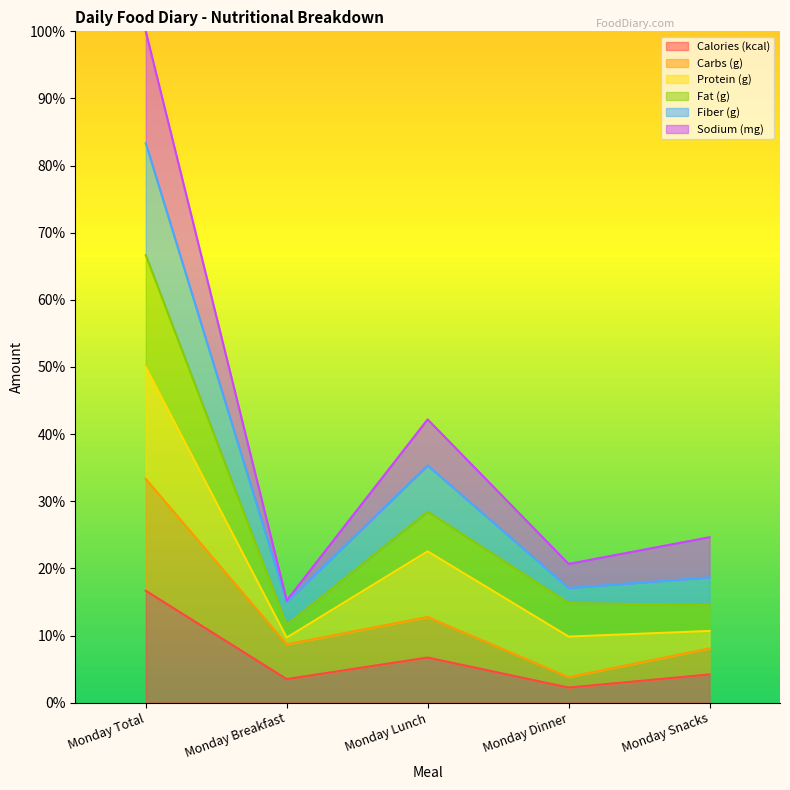

True or false: Carbs (g) has more than 1 points higher than both neighbors.

False